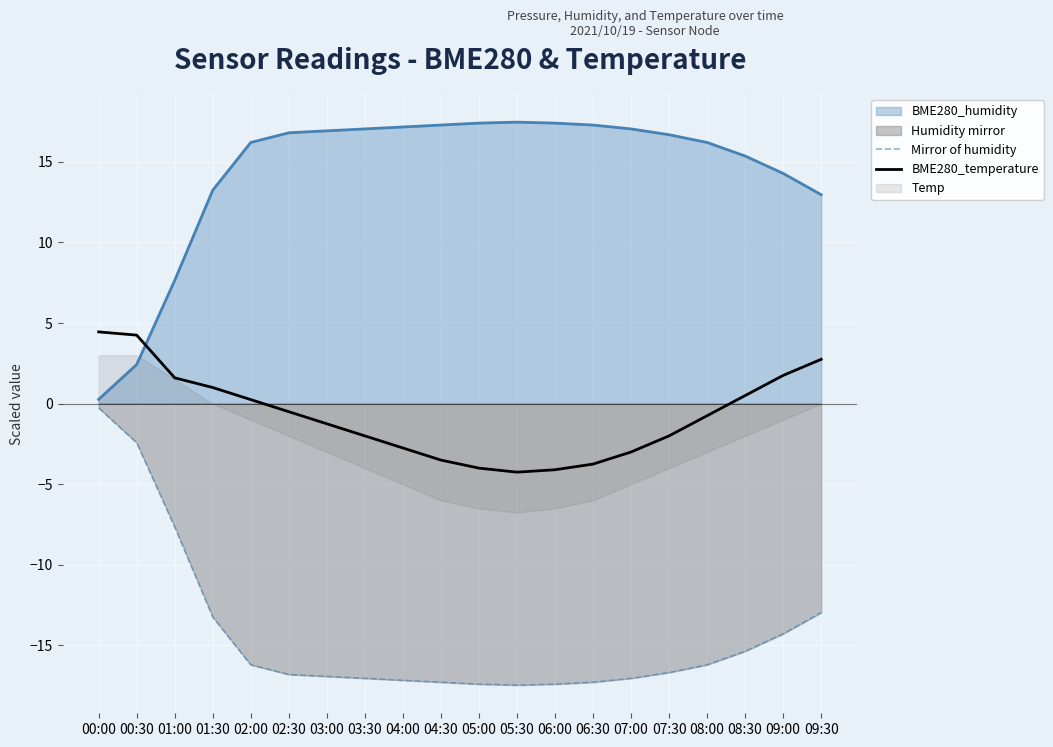

The value of BME280_humidity at 05:00 is 17.4. True or false?

True